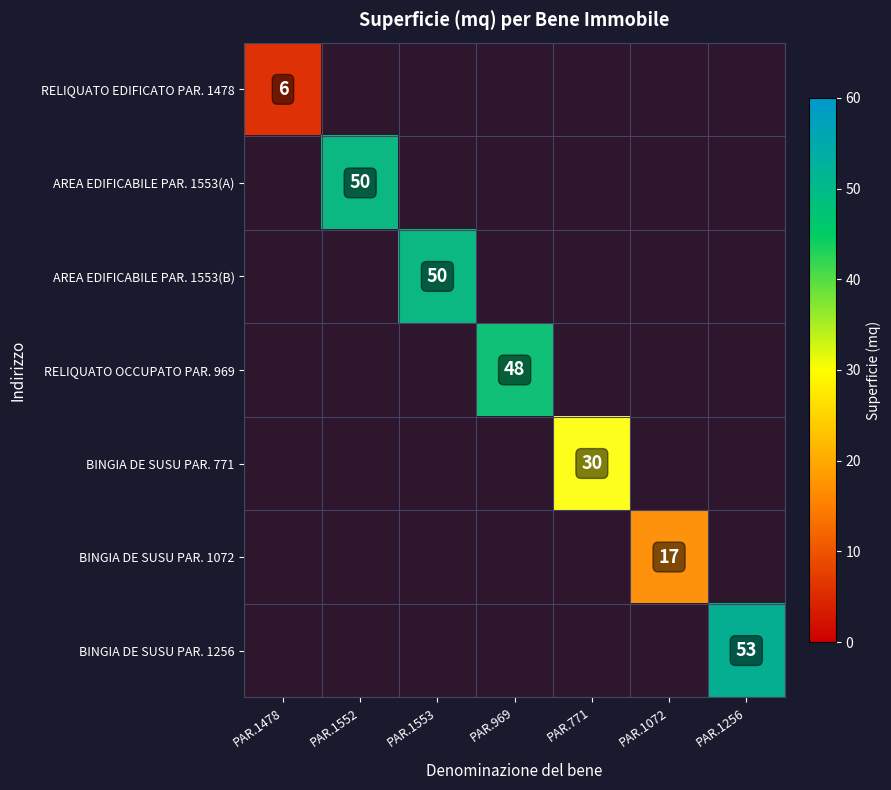

List the series in order of their peak value, lowest first.

RELIQUATO EDIFICATO PAR. 1478, BINGIA DE SUSU PAR. 1072, BINGIA DE SUSU PAR. 771, RELIQUATO OCCUPATO PAR. 969, AREA EDIFICABILE PAR. 1553(A), AREA EDIFICABILE PAR. 1553(B), BINGIA DE SUSU PAR. 1256